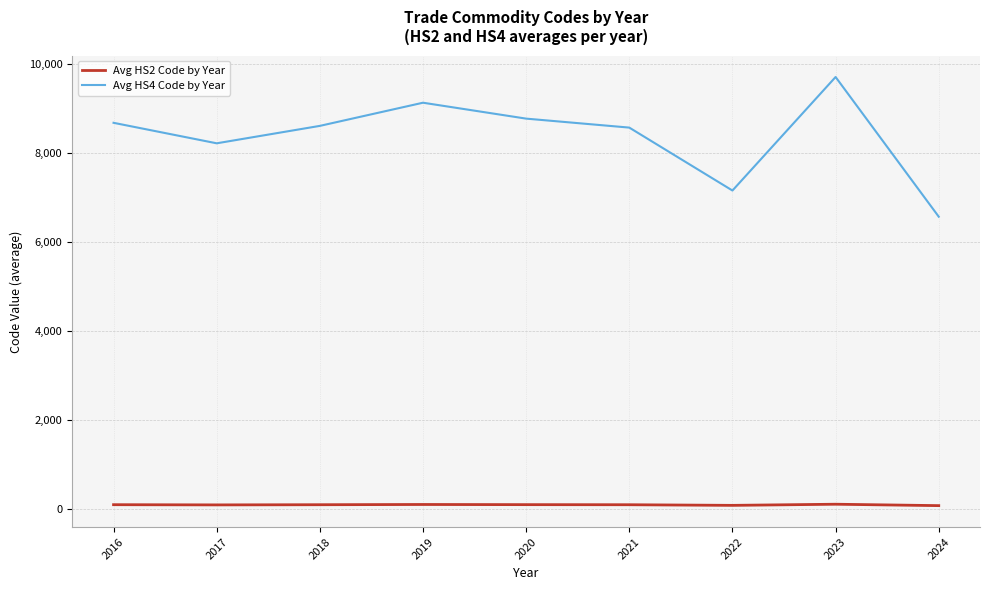

List the series in order of their overall mean, lowest first.

Avg HS2 Code by Year, Avg HS4 Code by Year